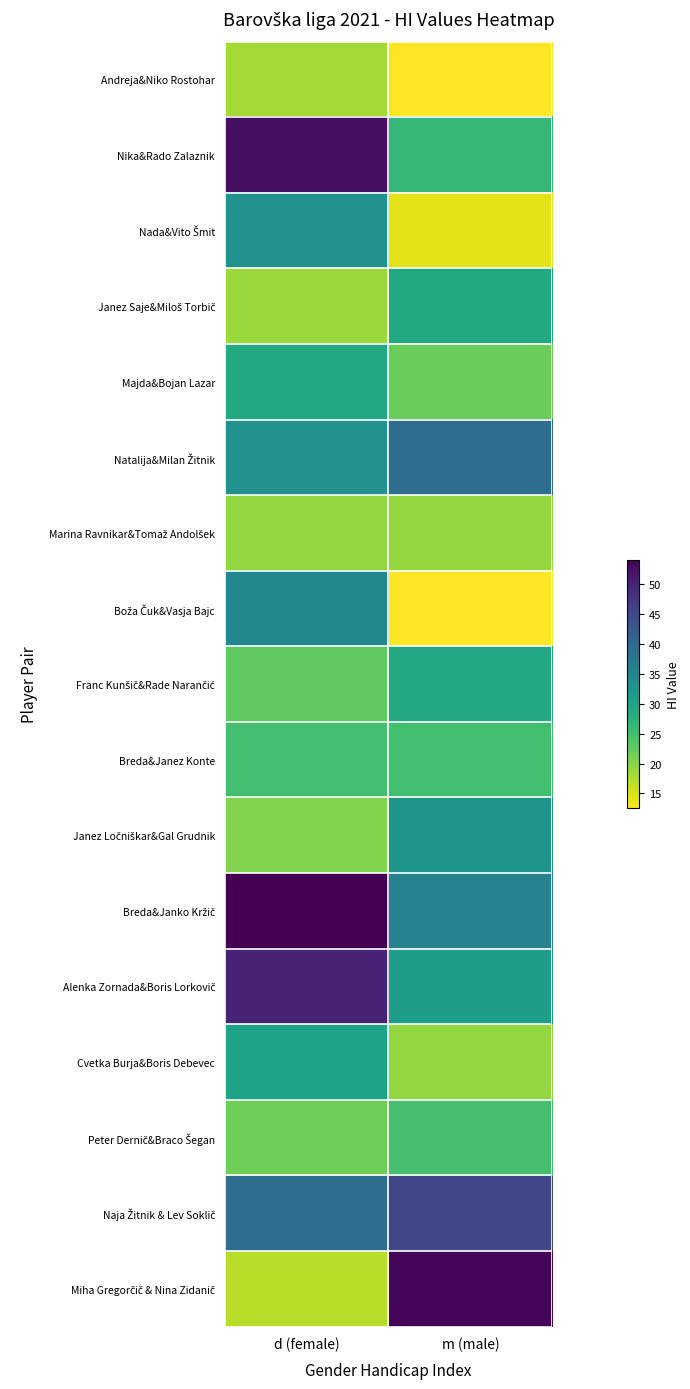

At which category is the sum across all series the highest?

d (female)